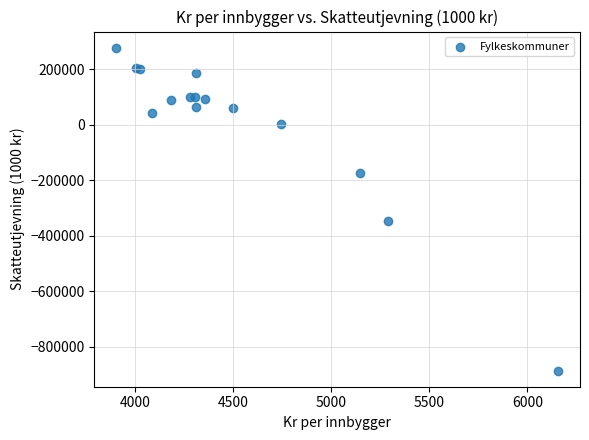

What Y value in the scatter plot is closest to -304572?

-347986.4